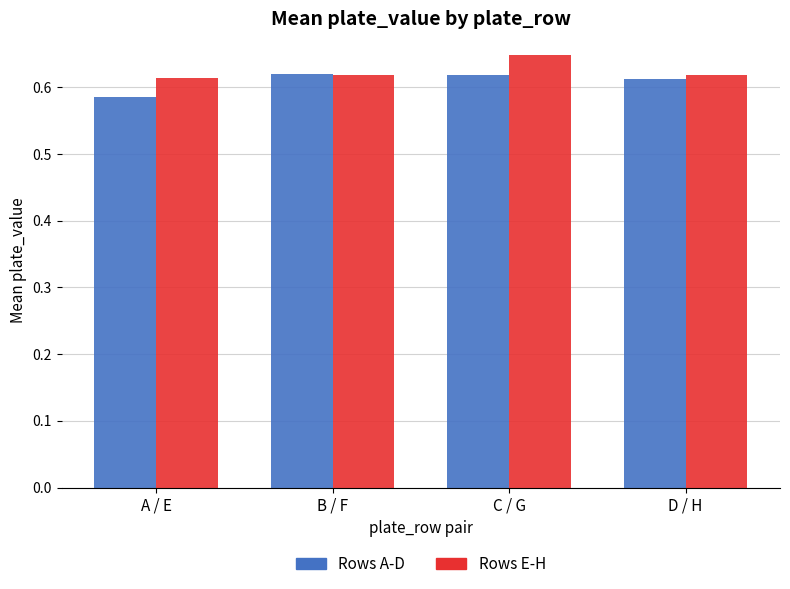

How many bars are there in total?

8